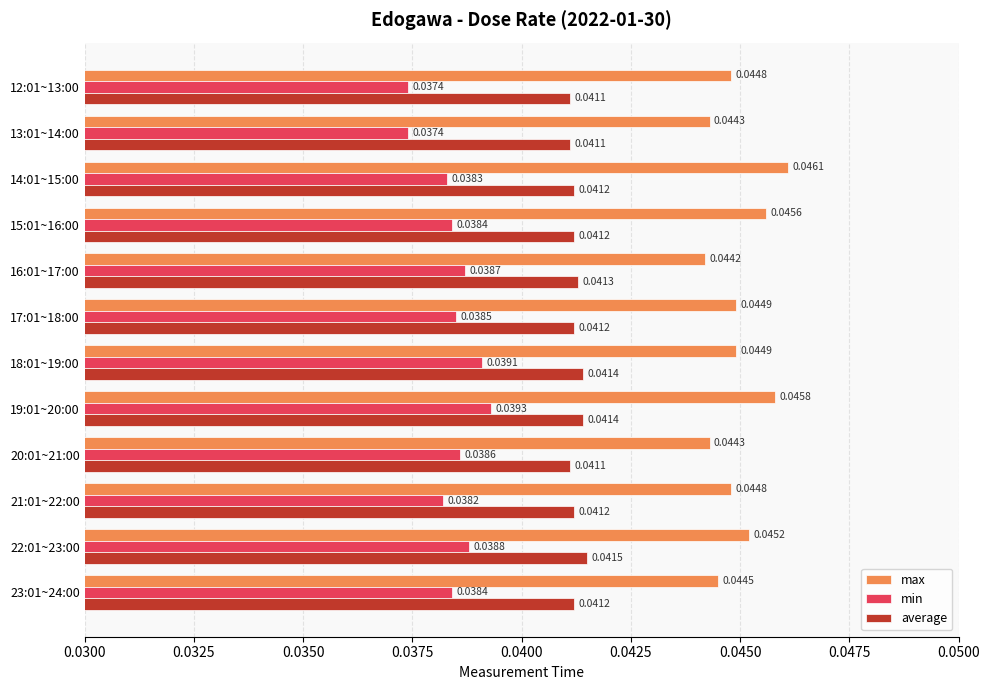

Is the value of max at 17:01~18:00 greater than the value of min at 15:01~16:00?

Yes